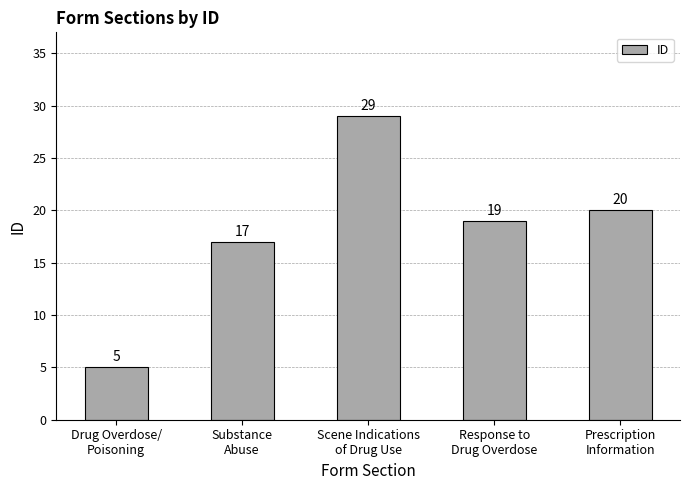

At which category does the chart reach its peak across all series?

Scene Indications
of Drug Use